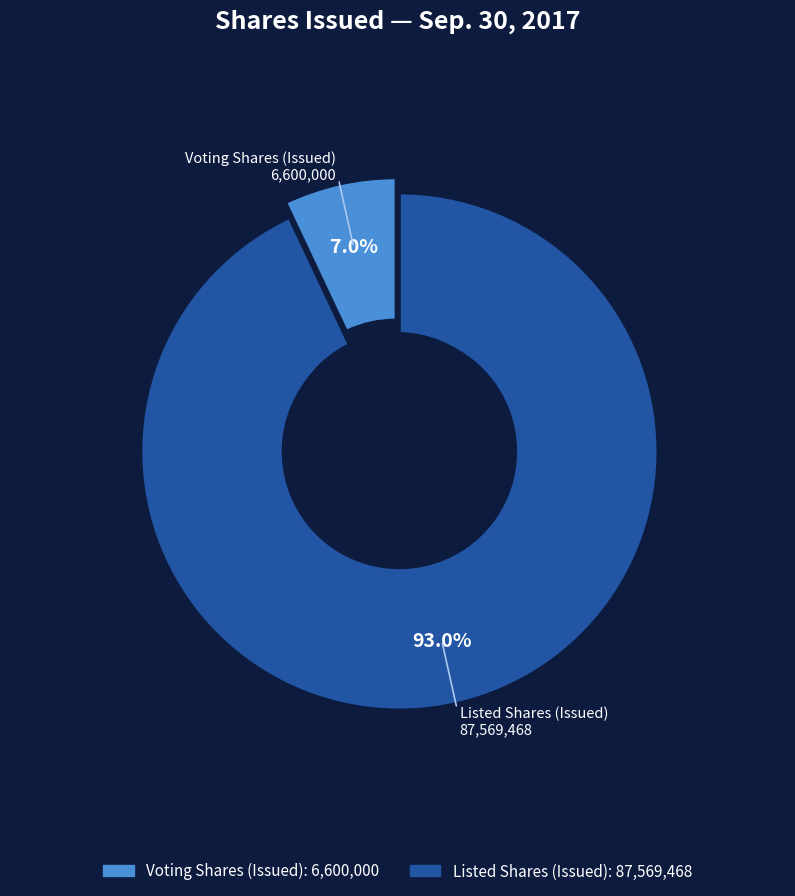

Combined, do Listed Shares (Issued) and Voting Shares (Issued) account for over 50%?

Yes